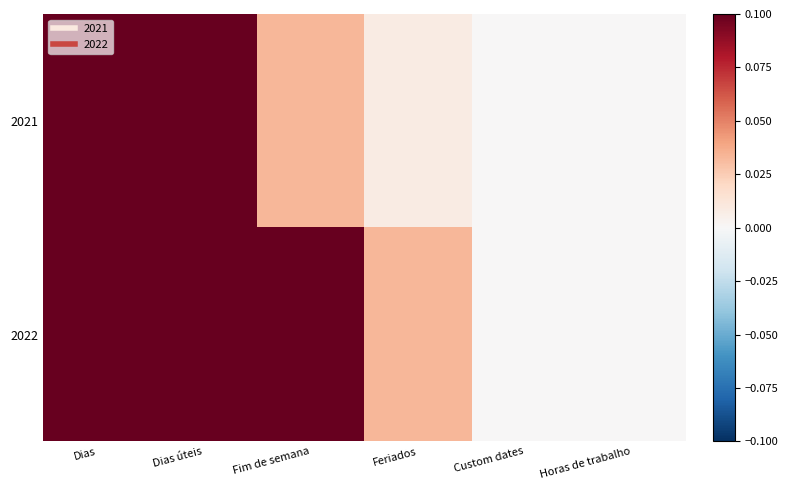

What is the total value across all series at Dias úteis?

0.8